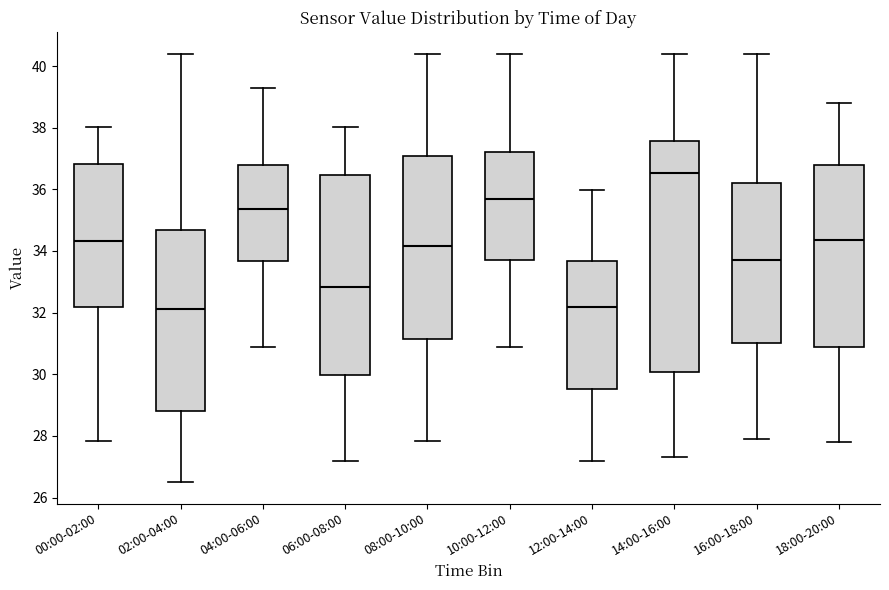

Which box is the tallest, from its lower edge to its upper edge?

14:00-16:00